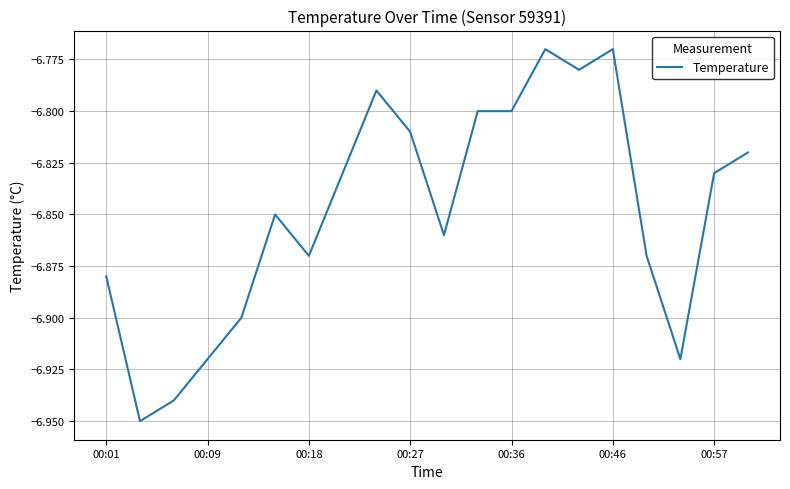

How many interior local peaks (higher than both neighbors) does the data have?

4